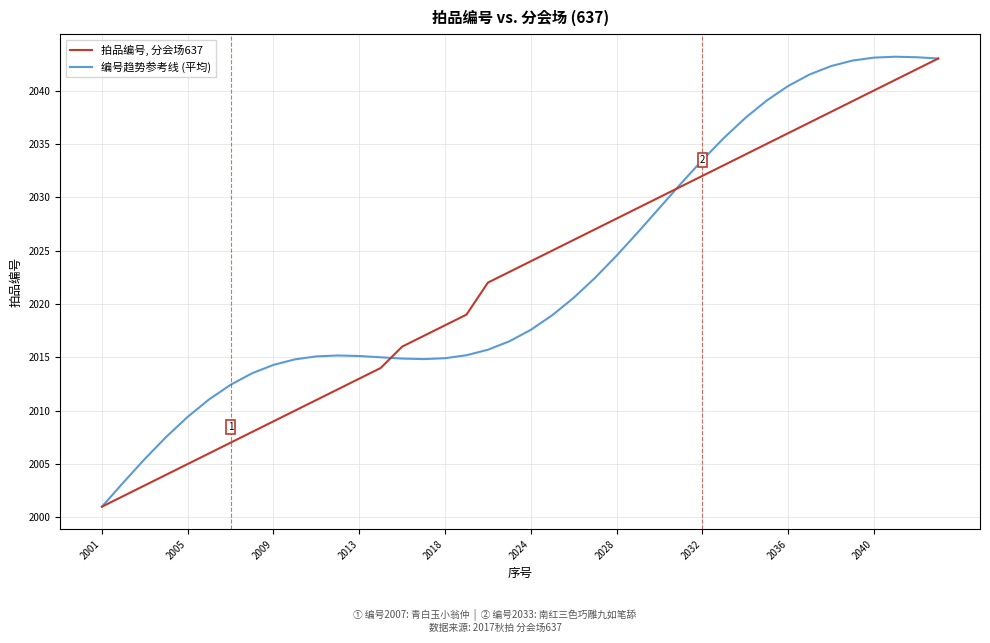

Which series has the widest spread of values?

编号趋势参考线 (平均)